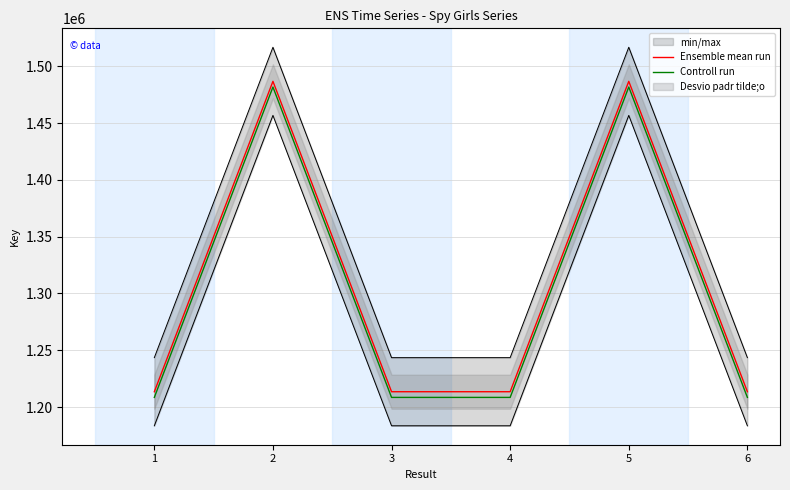

At how many categories does at least one series exceed 1372545?

2